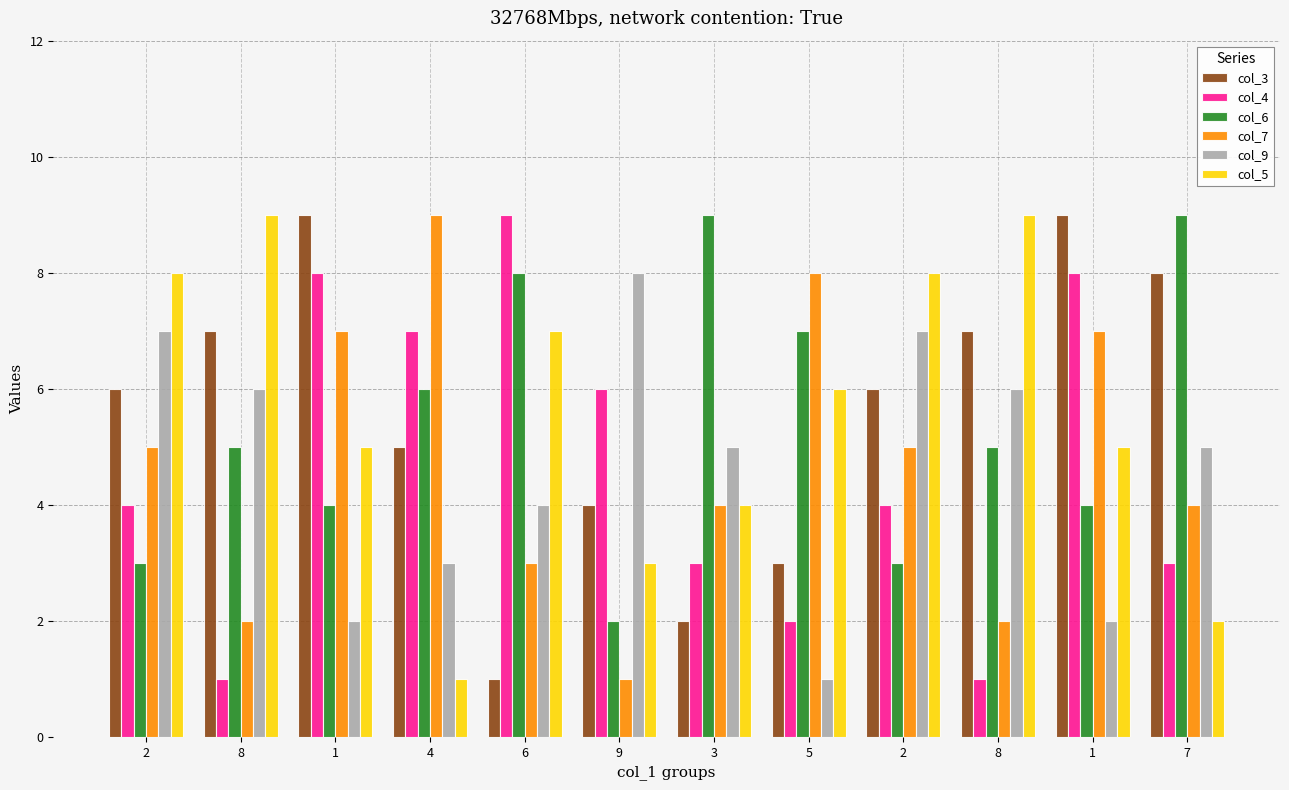

How many groups of bars are there?

12